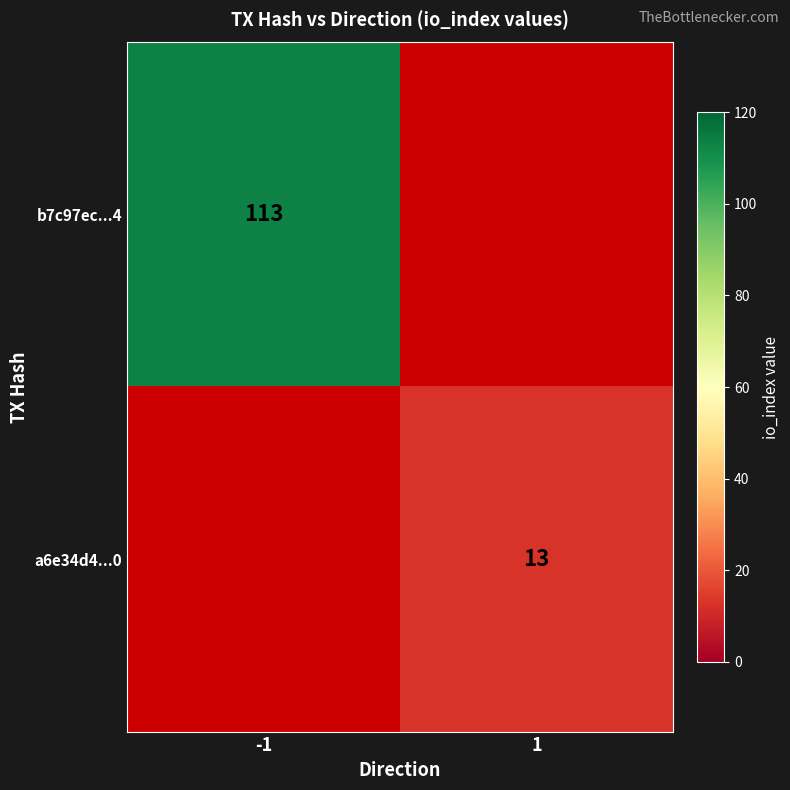

The a6e34d4...0 series shows 5 at 1. True or false?

False